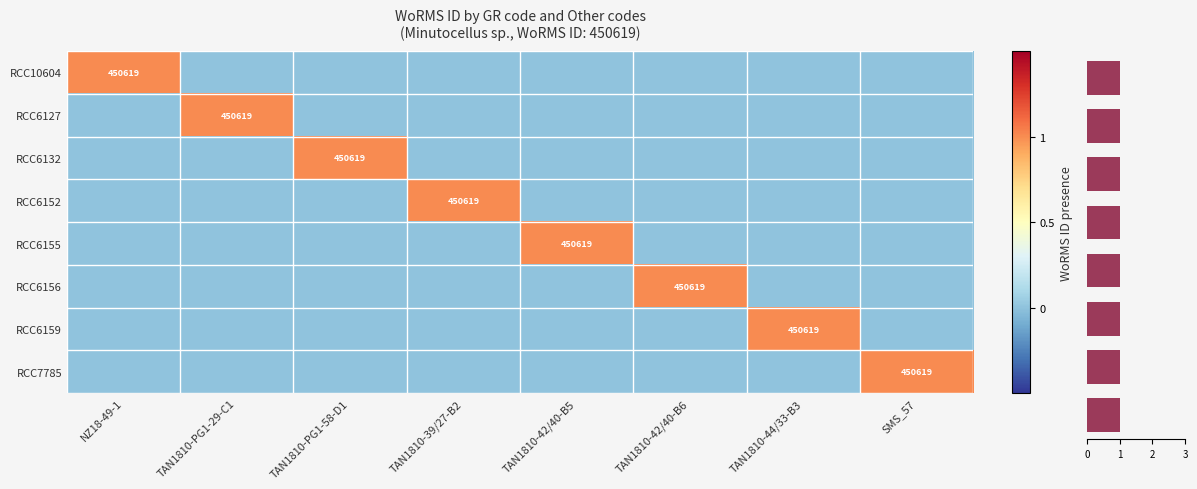

Rank the series at TAN1810-PG1-29-C1 from lowest to highest value.

RCC10604, RCC6132, RCC6152, RCC6155, RCC6156, RCC6159, RCC7785, RCC6127